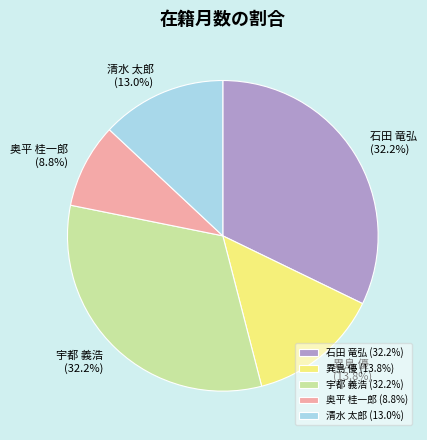

Combined, do 奥平 桂一郎 and 石田 竜弘 account for over 50%?

No